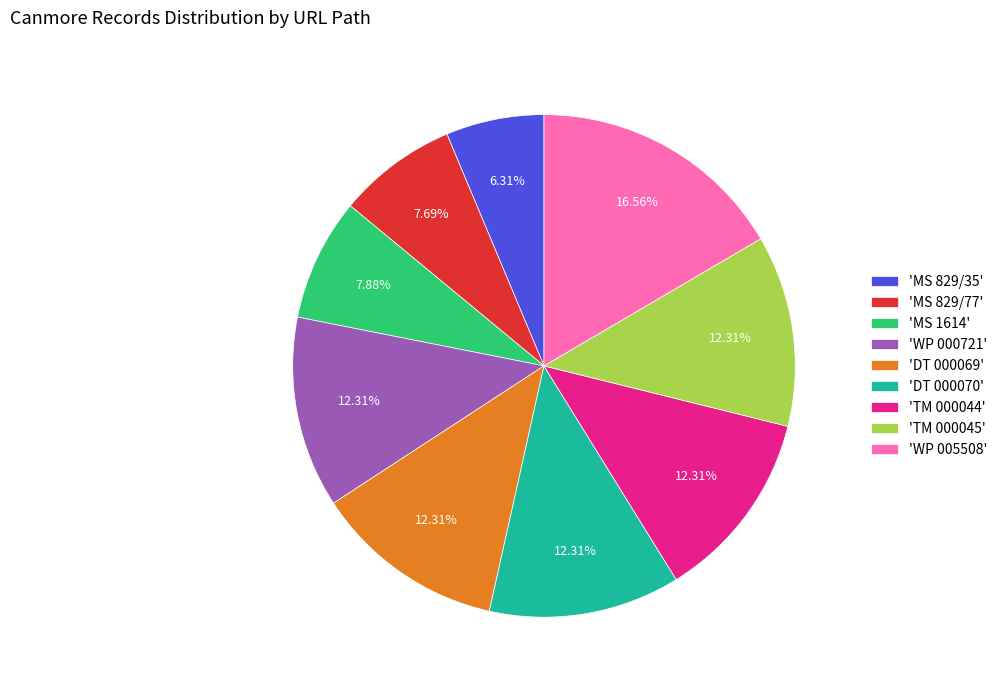

Which category has the biggest portion of the pie?

'WP 005508'